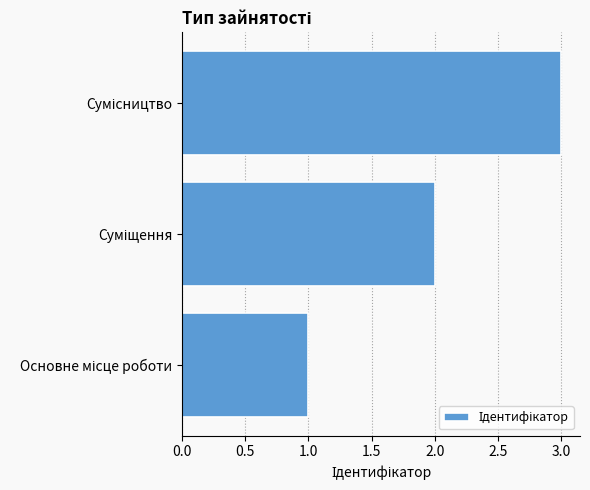

Are the bars horizontal?

Yes